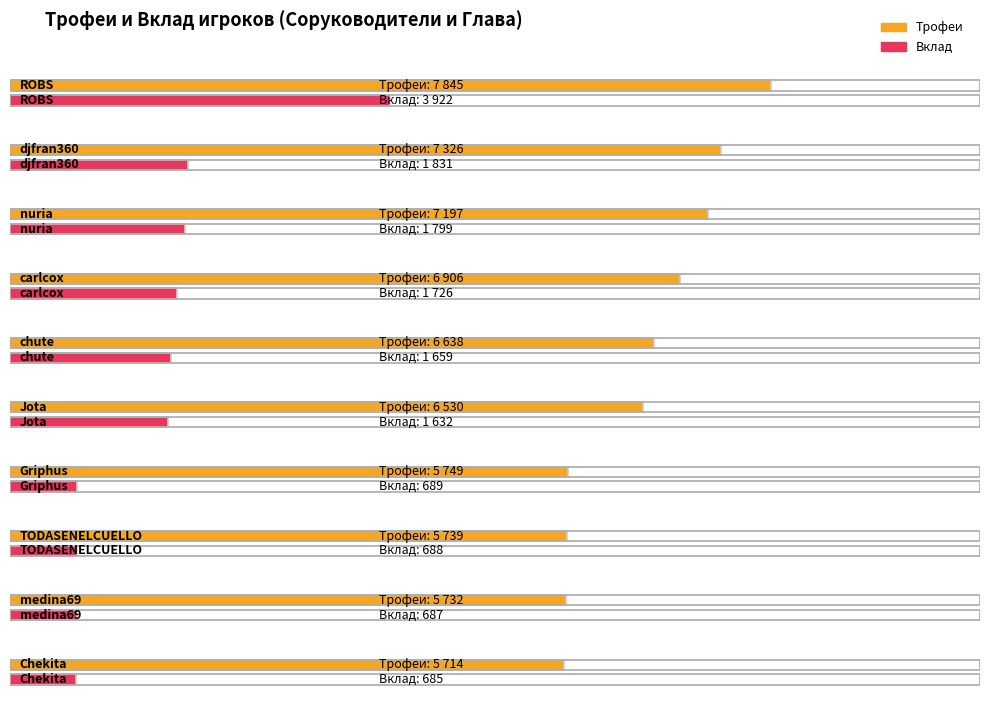

How many values in the Трофеи series are below 6638?

5